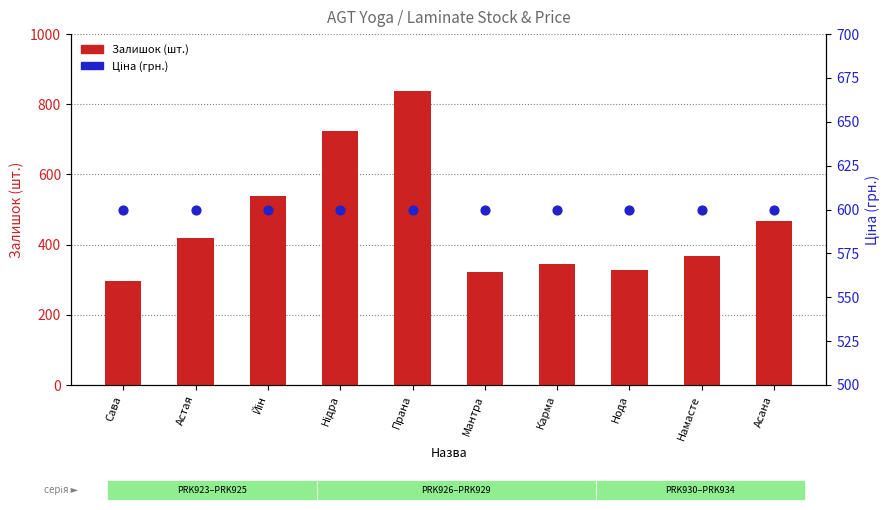

What is the total value across all series at Асана?

1066.9